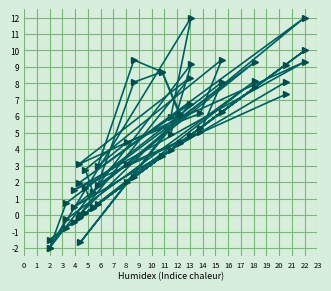

At how many categories does at least one series exceed 3?

13